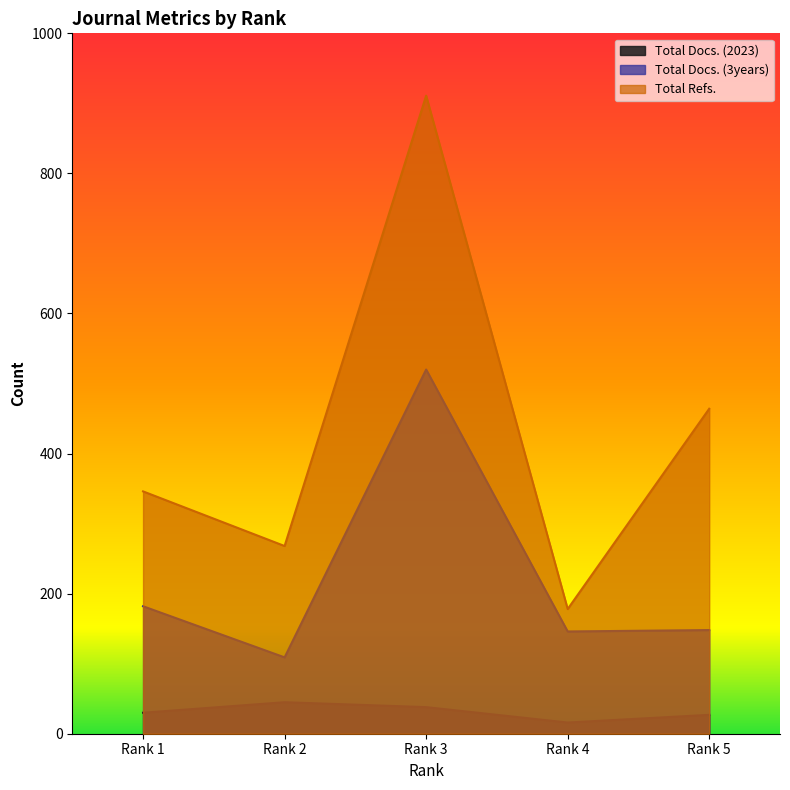

Which has a higher value, Rank 4 or Rank 3?

Rank 3